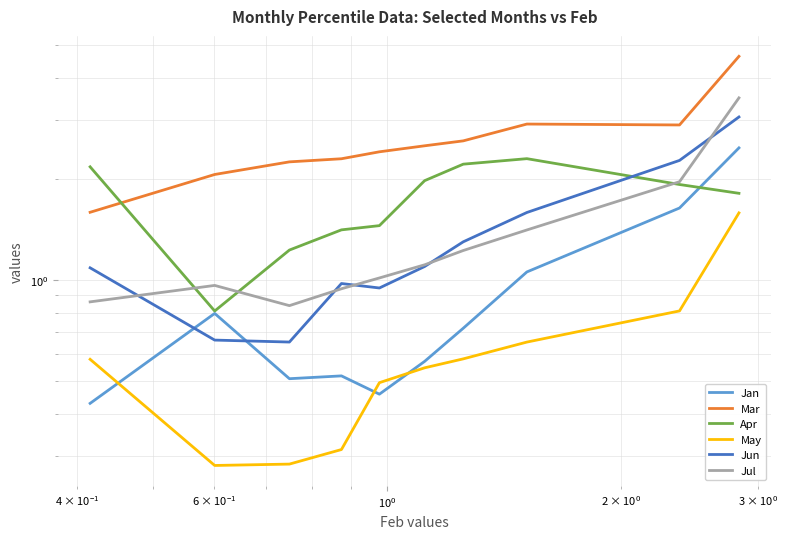

How many categories are shown in the chart?

10